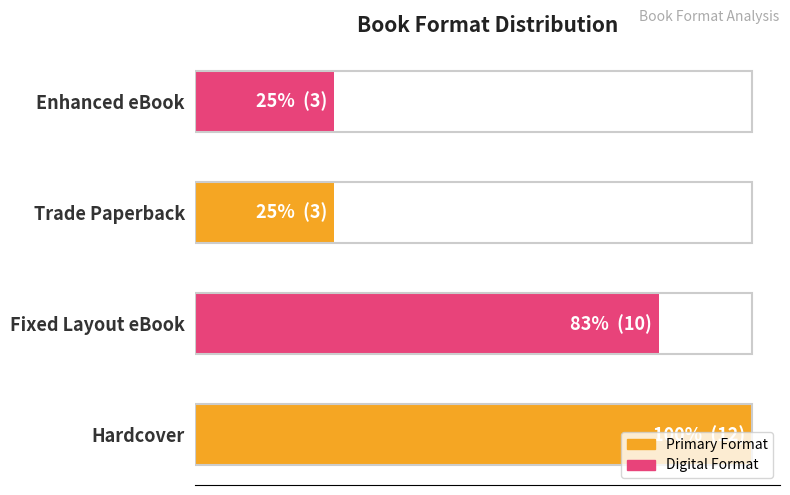

What is the maximum value shown in the chart?

12